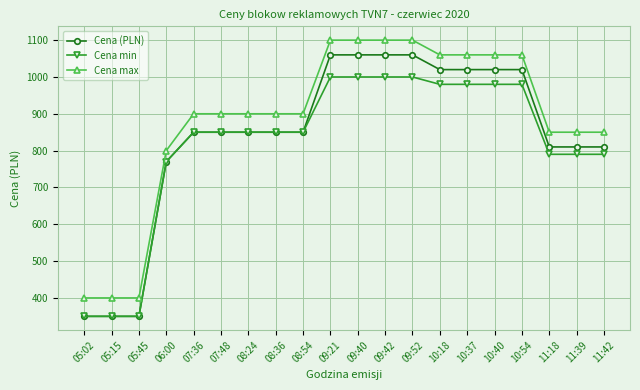

How many lines are shown in the chart?

3